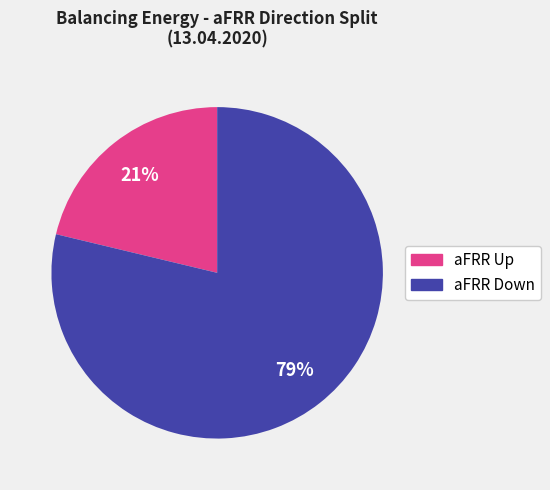

True or false: aFRR Up accounts for 21% of the total.

True